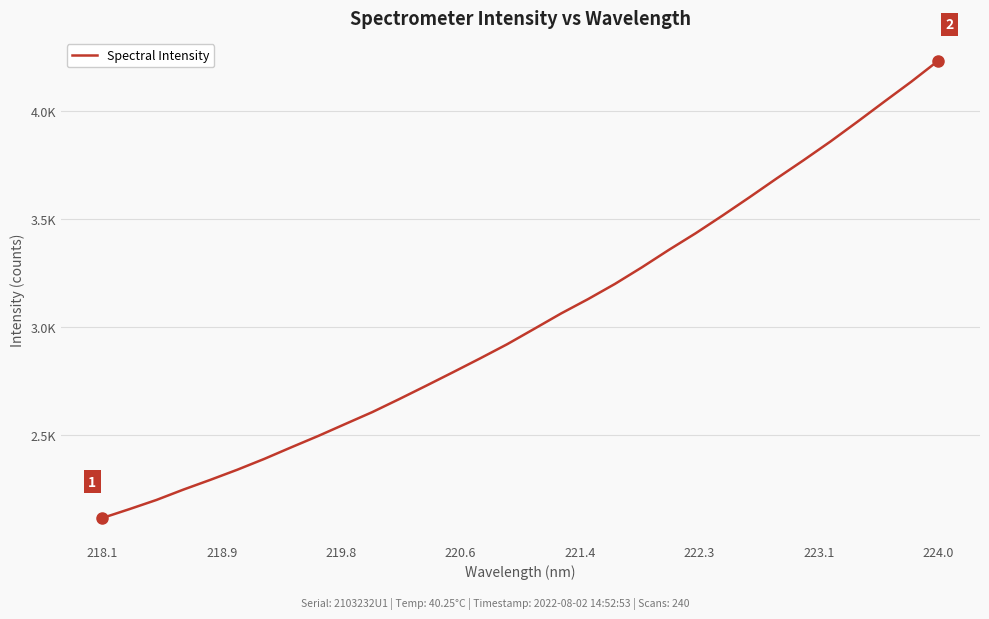

Is this an area chart (filled region under the line)?

No